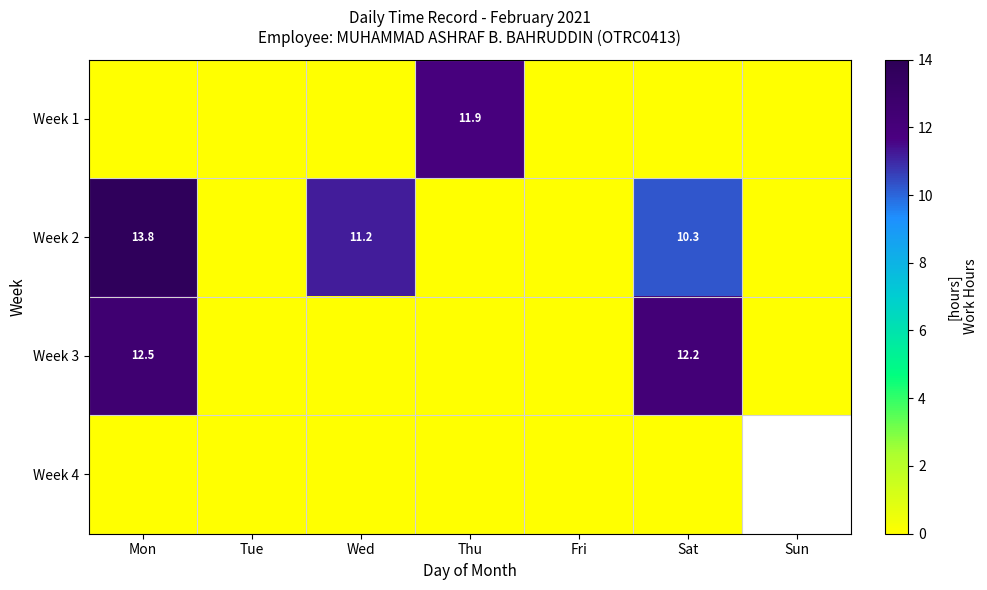

Which has a higher value, Mon or Fri?

Mon